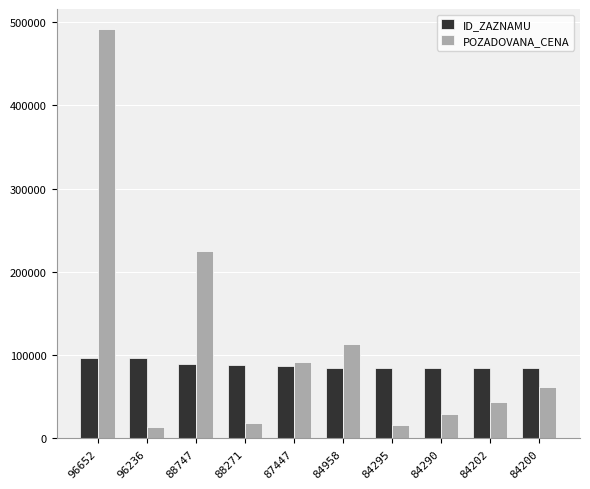

What is the greatest value displayed?

491400